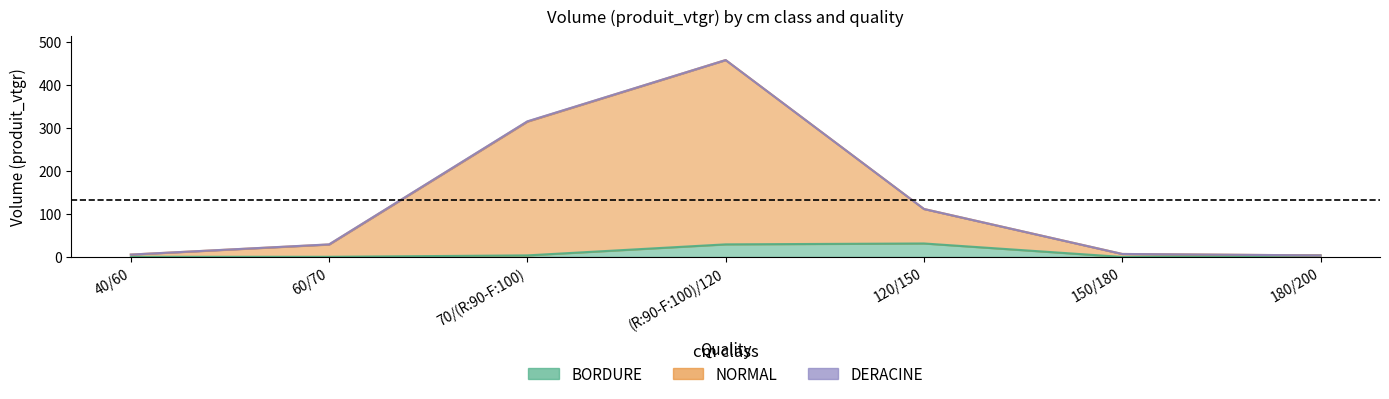

Between 40/60 and (R:90-F:100)/120, which series saw the biggest shift?

NORMAL_vtgr